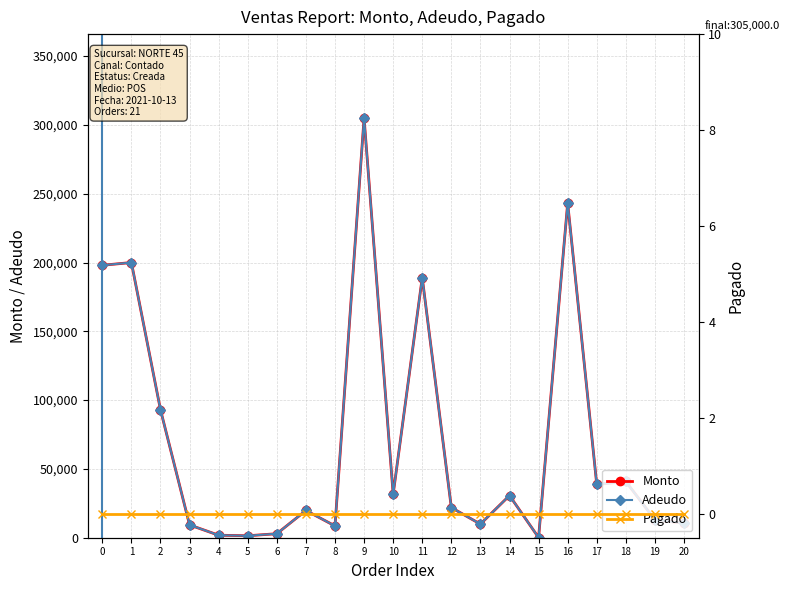

How many values in the Adeudo series exceed 21910?

10